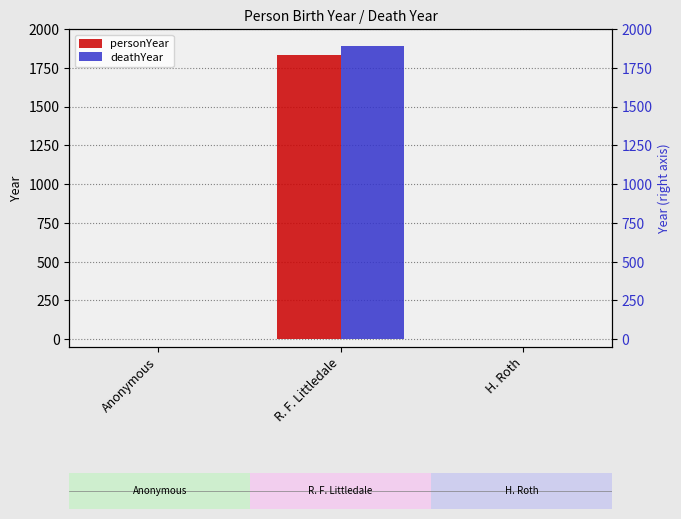

How many personYear values are between 0 and 1833?

3